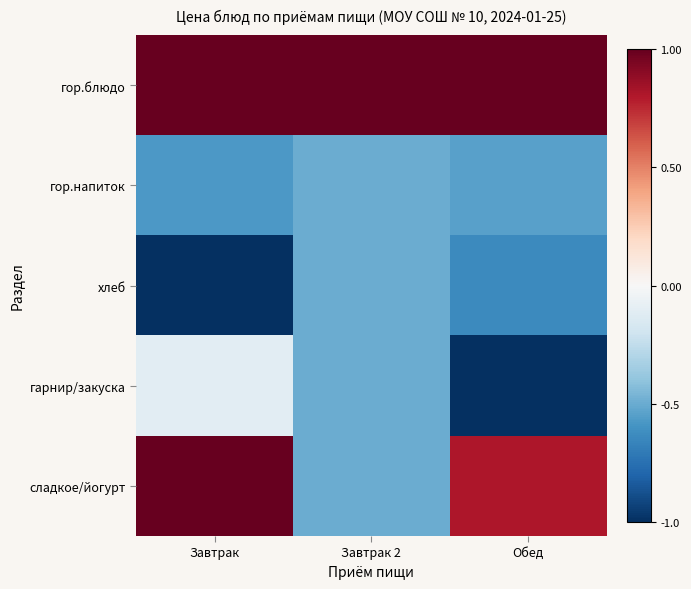

Which has a higher value, Завтрак 2 or Завтрак?

Завтрак 2